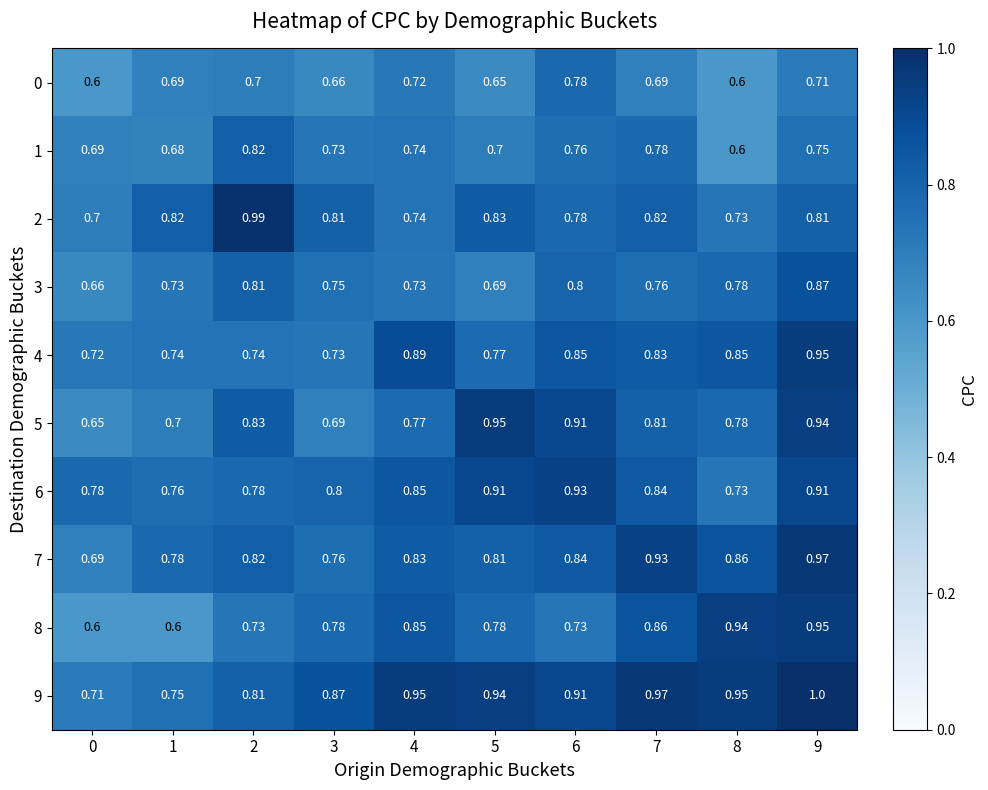

Is the value of 6 at 2 greater than the value of 4 at 2?

Yes